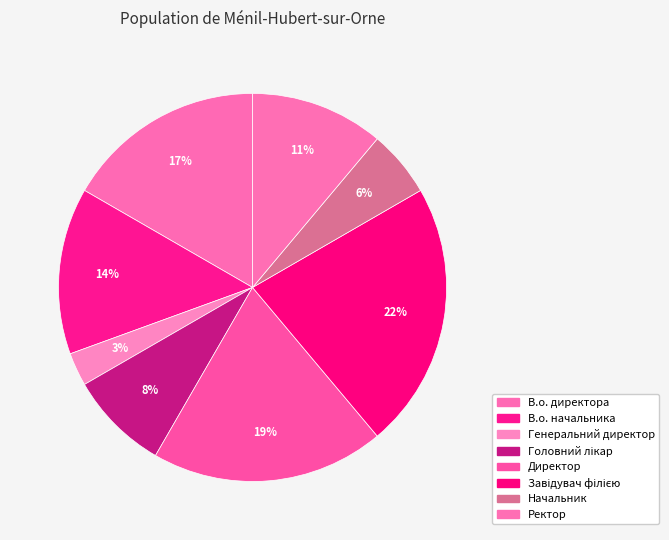

The В.о. начальника slice represents 14% of the pie. True or false?

True